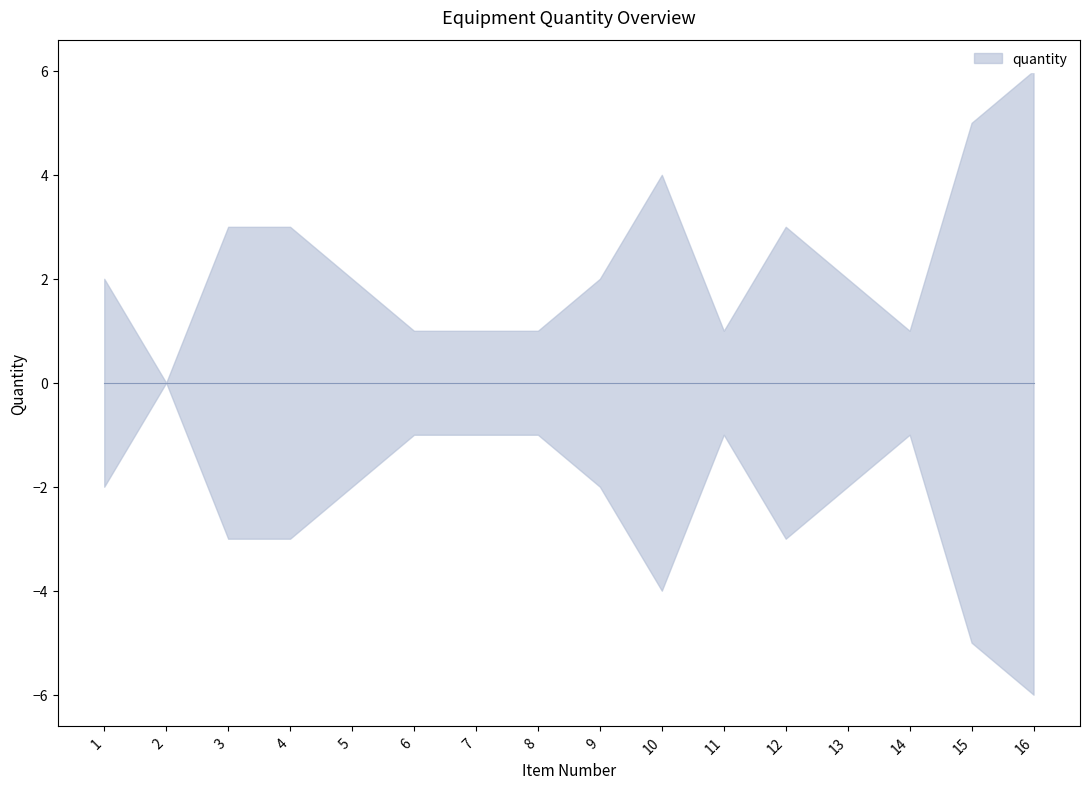

Count the number of values greater than 2.

6